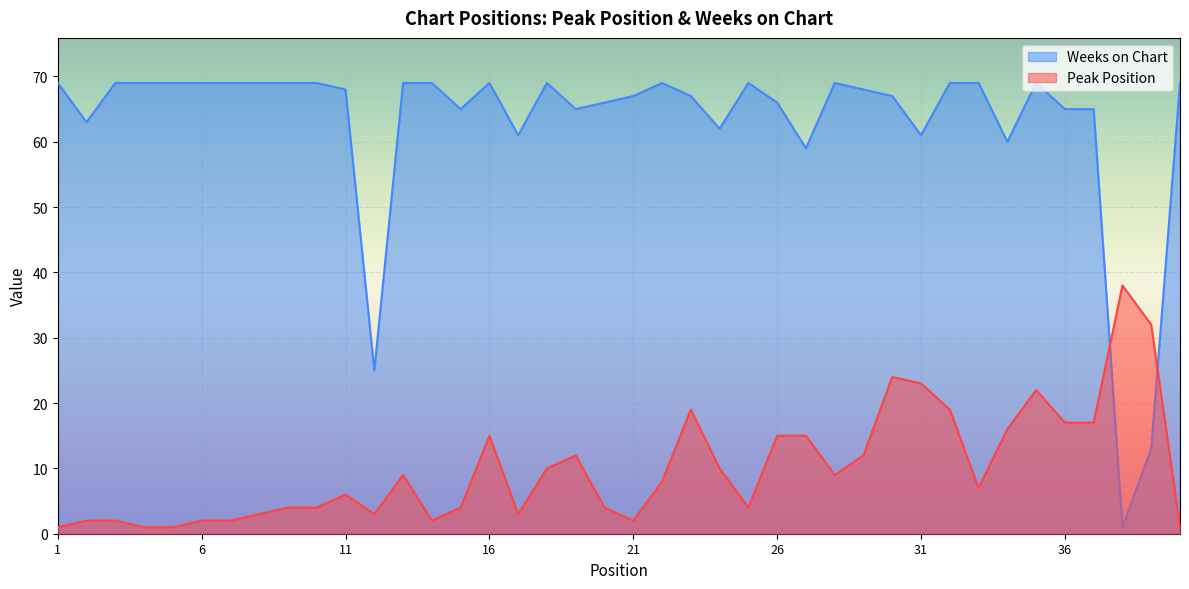

Reading left to right, extract all data points from this chart.

Peak Position: 1=1	2=2	3=2	4=1	5=1	6=2	7=2	8=3	9=4	10=4	11=6	12=3	13=9	14=2	15=4	16=15	17=3	18=10	19=12	20=4	21=2	22=8	23=19	24=10	25=4	26=15	27=15	28=9	29=12	30=24	31=23	32=19	33=7	34=16	35=22	36=17	37=17	38=38	39=32	40=1
Weeks on Chart: 1=69	2=63	3=69	4=69	5=69	6=69	7=69	8=69	9=69	10=69	11=68	12=25	13=69	14=69	15=65	16=69	17=61	18=69	19=65	20=66	21=67	22=69	23=67	24=62	25=69	26=66	27=59	28=69	29=68	30=67	31=61	32=69	33=69	34=60	35=69	36=65	37=65	38=1	39=13	40=69